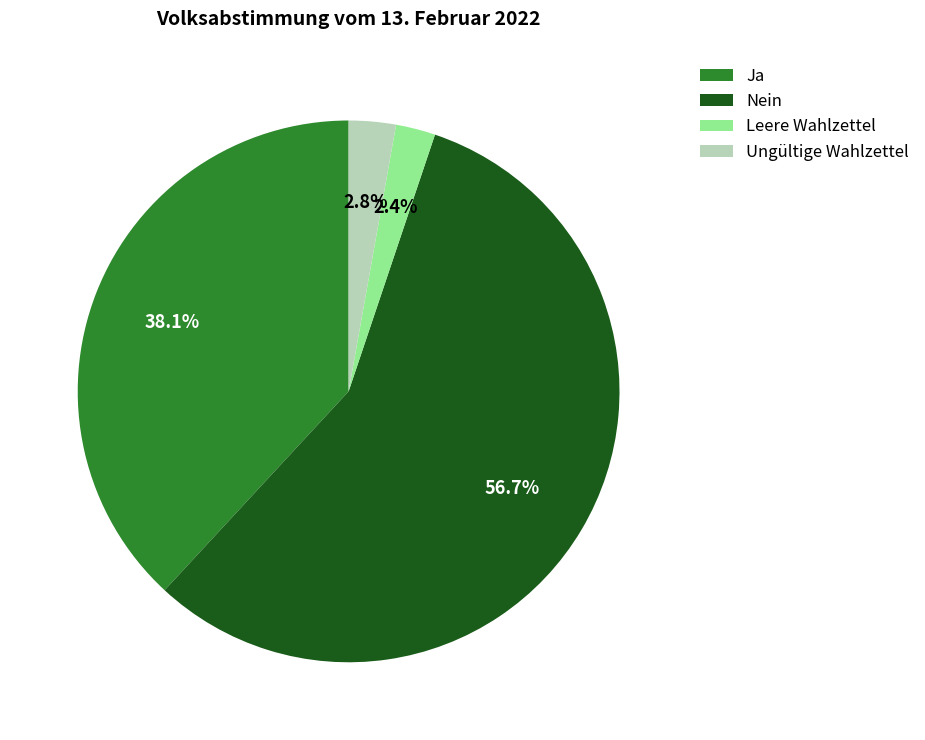

True or false: Ungültige Wahlzettel accounts for 3% of the total.

True